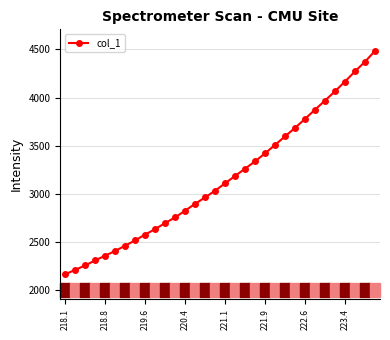

What is the difference between the maximum and minimum values?

2320.4